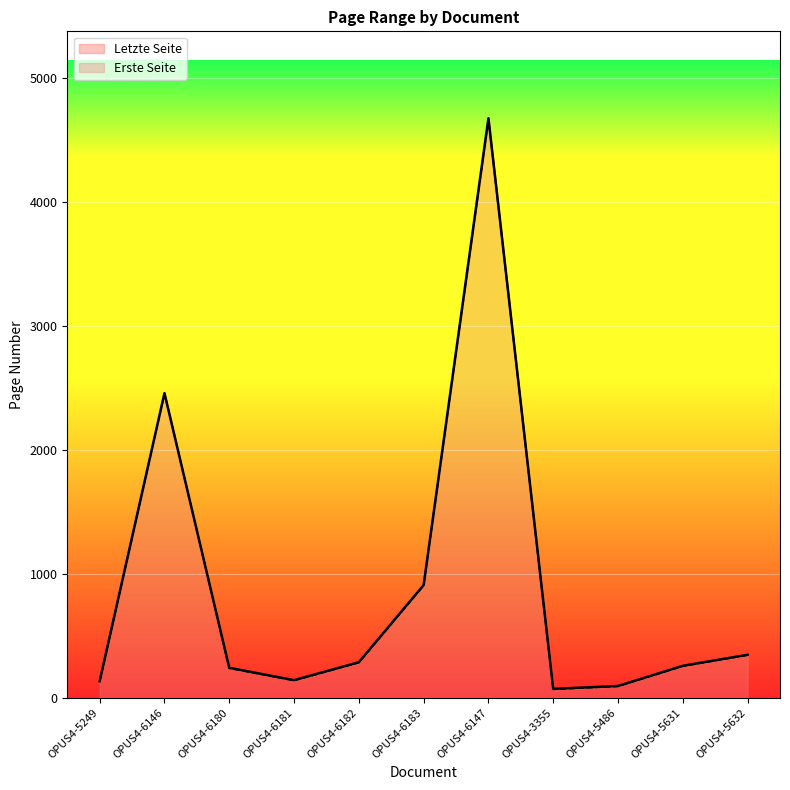

What is the label of the 8th point from the right?

OPUS4-6181